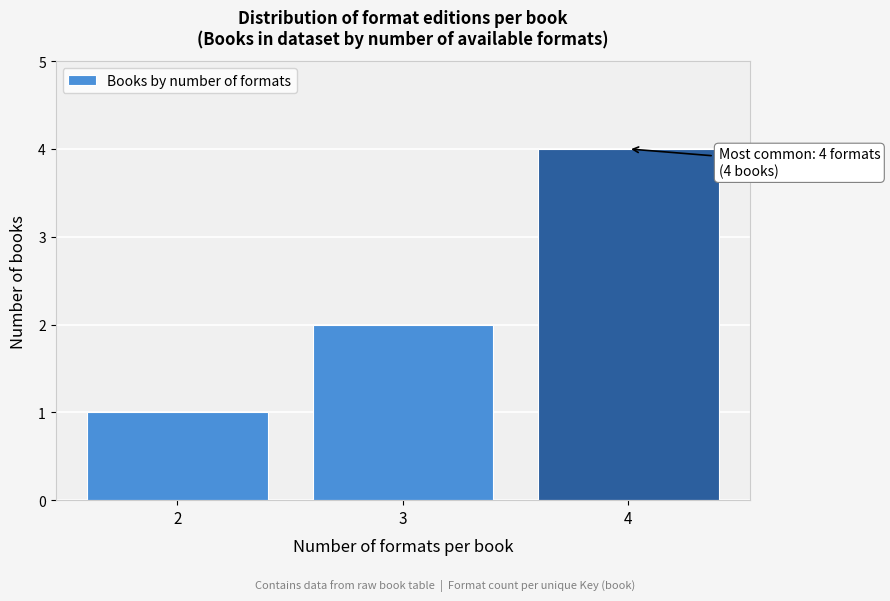

Reading left to right, extract all data points from this chart.

1	2	4